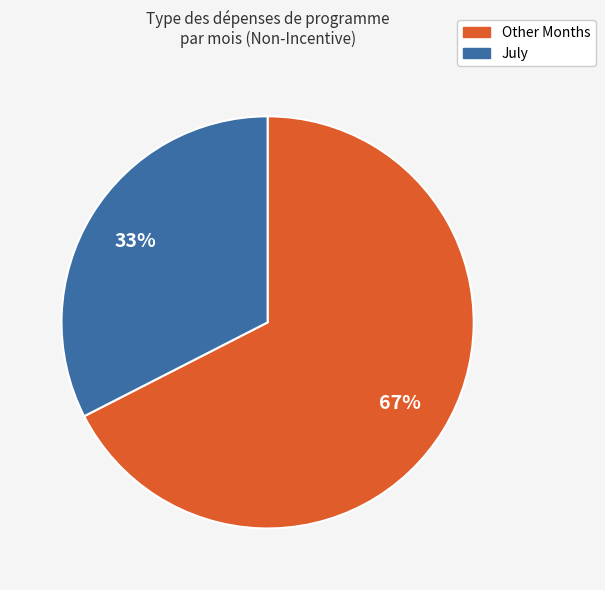

To the nearest percent, what is the average slice percentage?

50%